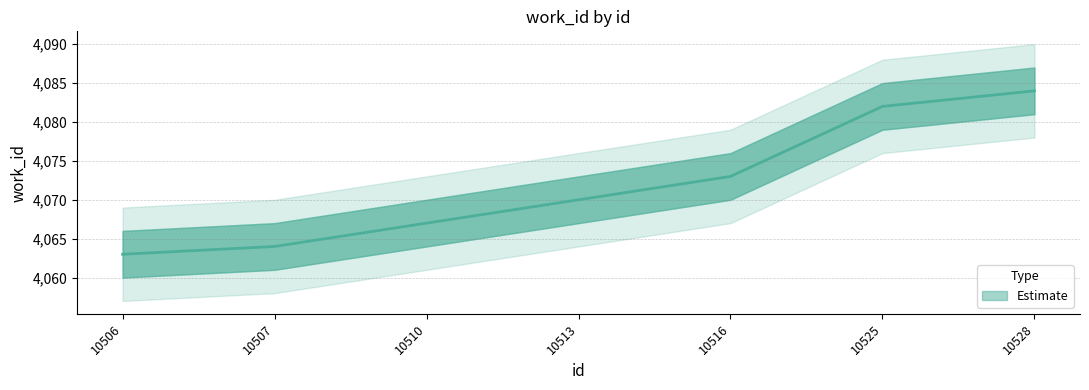

What is the value of the 2nd point from the left?

4064